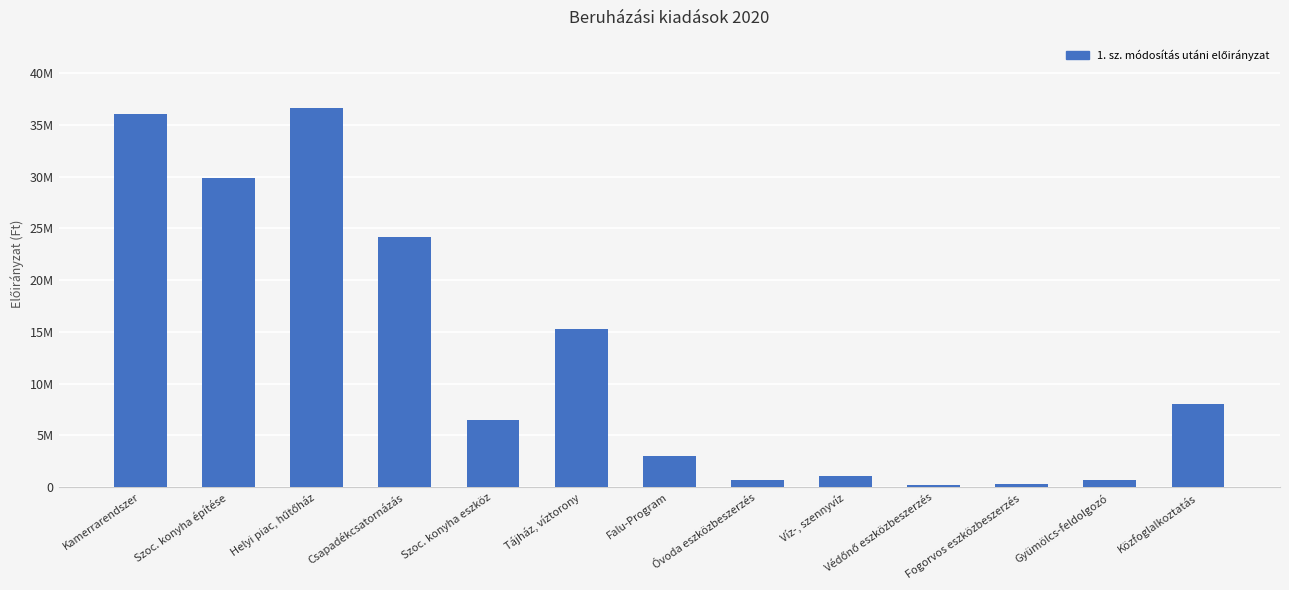

Are the bars horizontal?

No